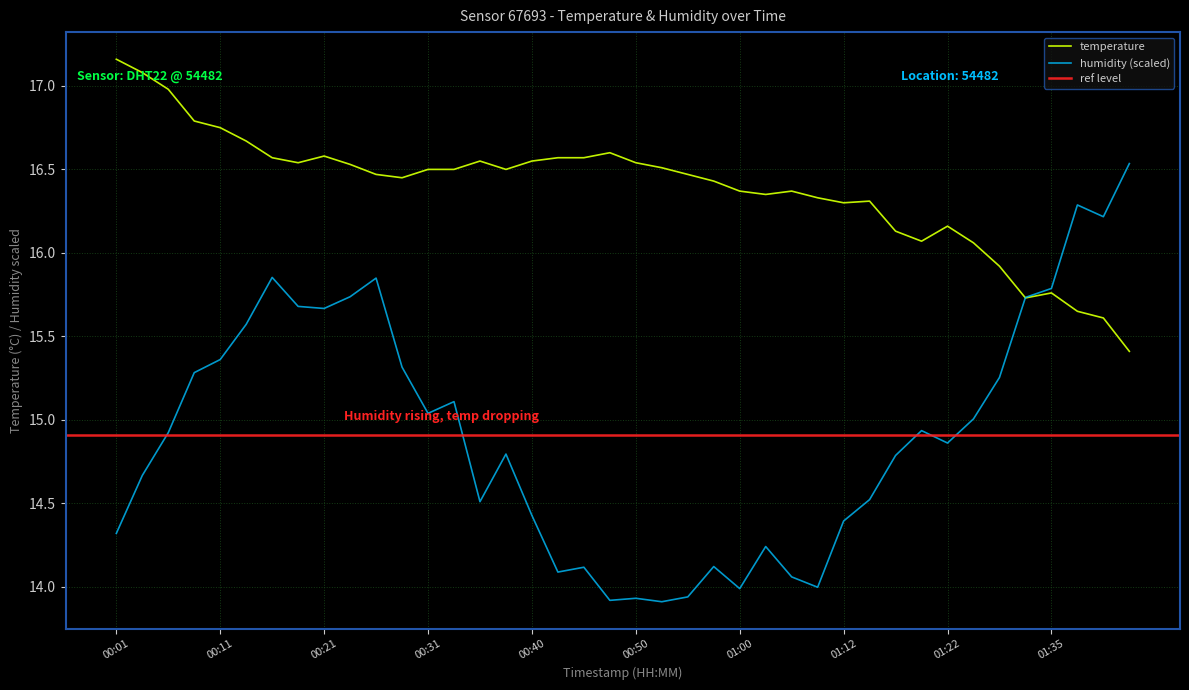

Rank the series by their average value, from lowest to highest.

humidity, temperature